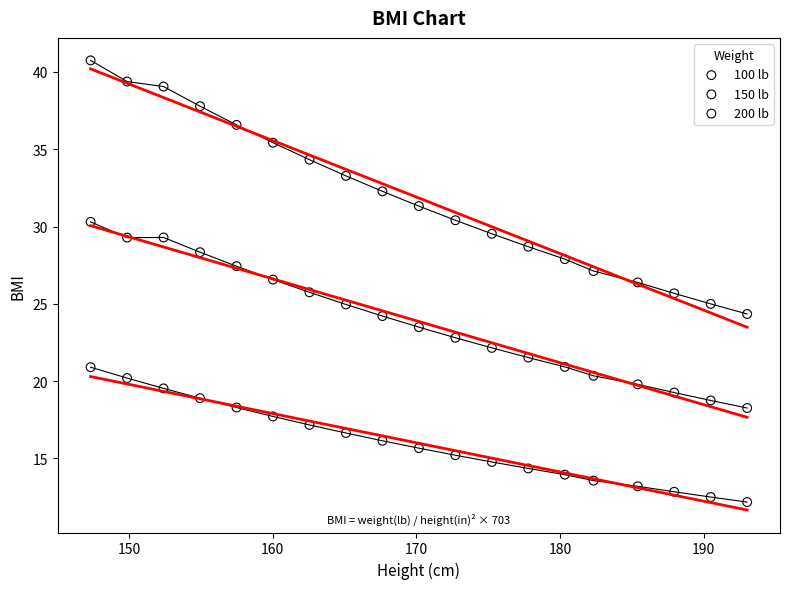

What are all the series names shown in the legend?

100 lb, 150 lb, 200 lb